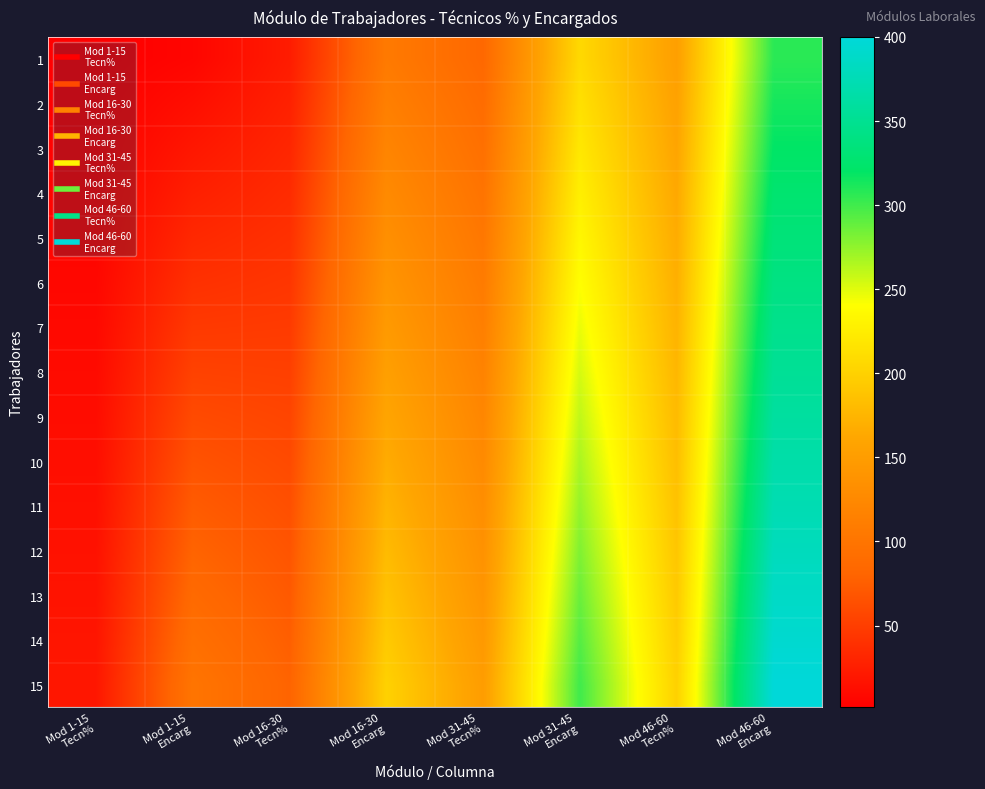

Which category has the lowest value across all series?

Mod 1-15
Tecn%